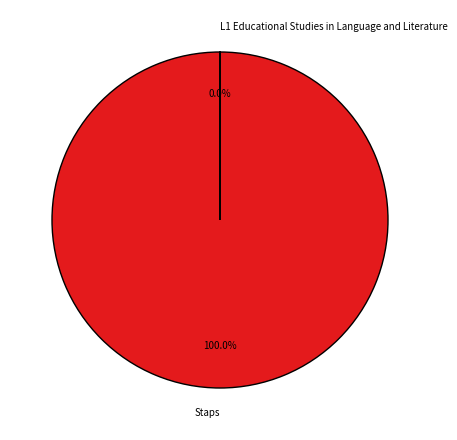

Which slice is the smallest?

L1 Educational Studies in Language and Literature